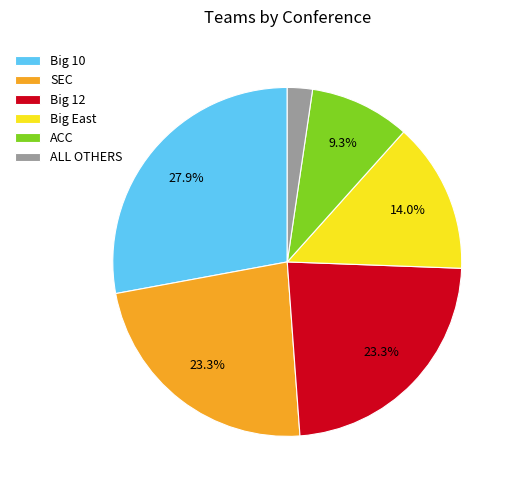

Which slice is the largest?

Big 10